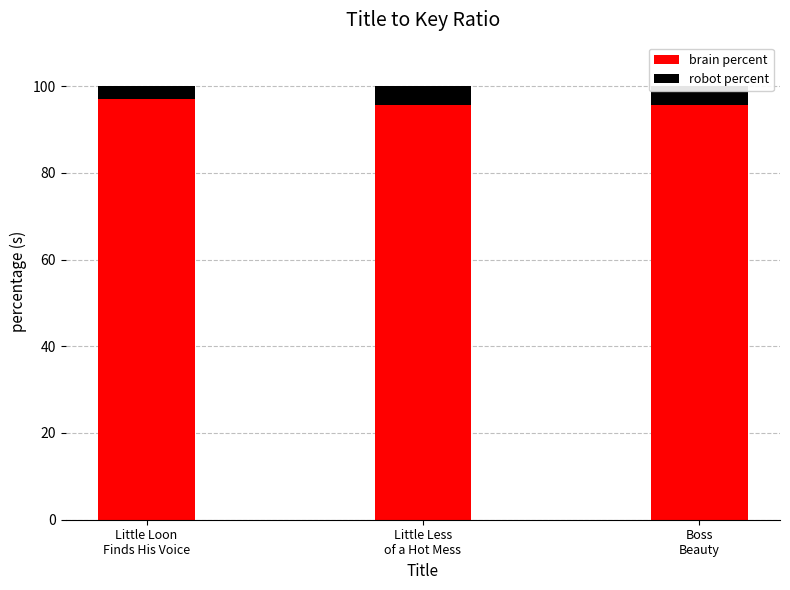

How many bars are there in total?

6